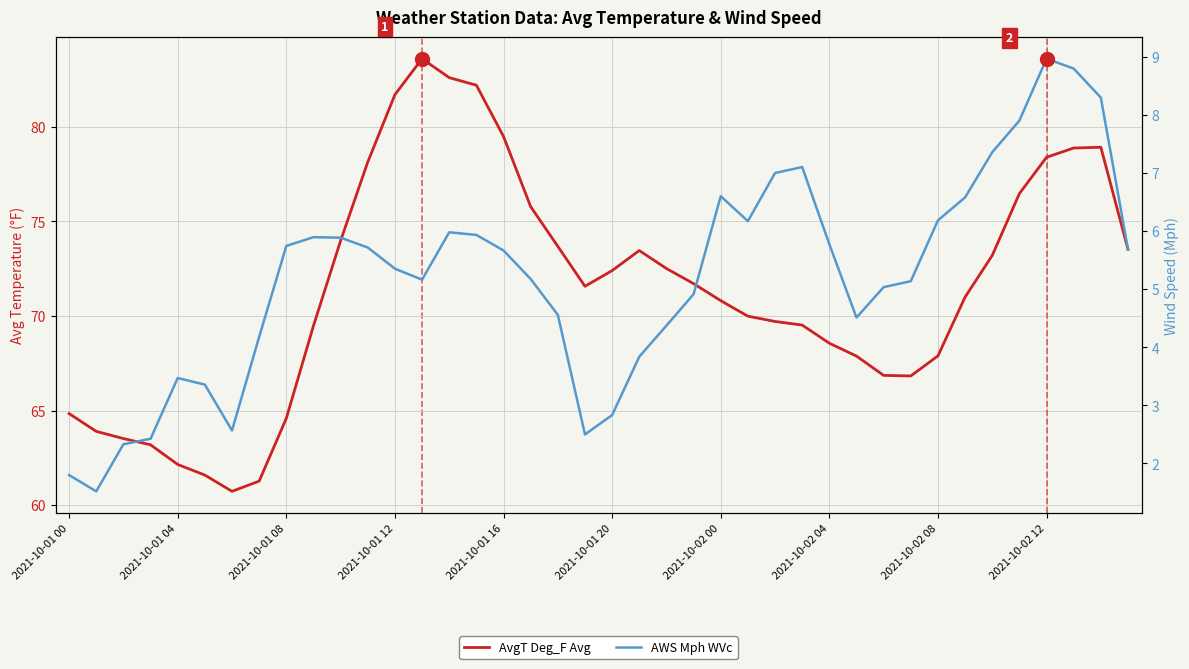

Which category has the highest value in the AWS Mph WVc series?

2021-10-02 12